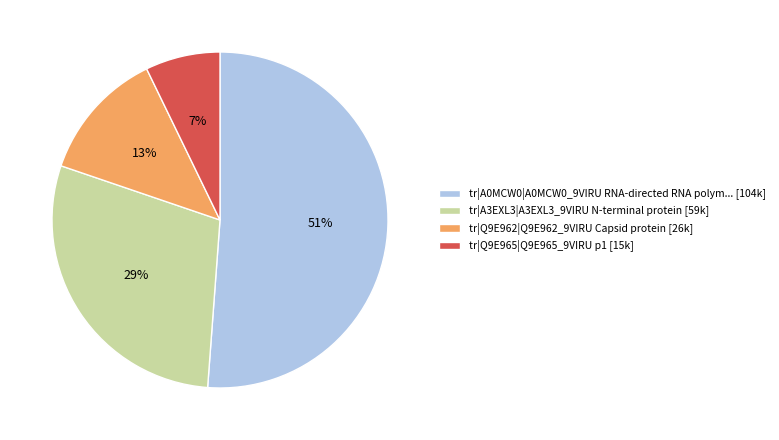

To the nearest percent, what is the difference between the largest and smallest slice percentages?

44%